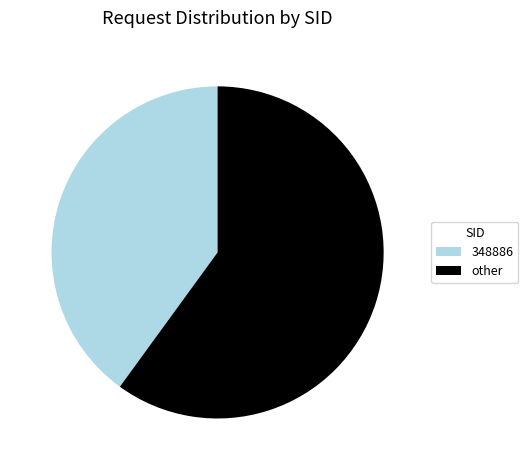

Do 348886 and other together represent more than half of the pie?

Yes